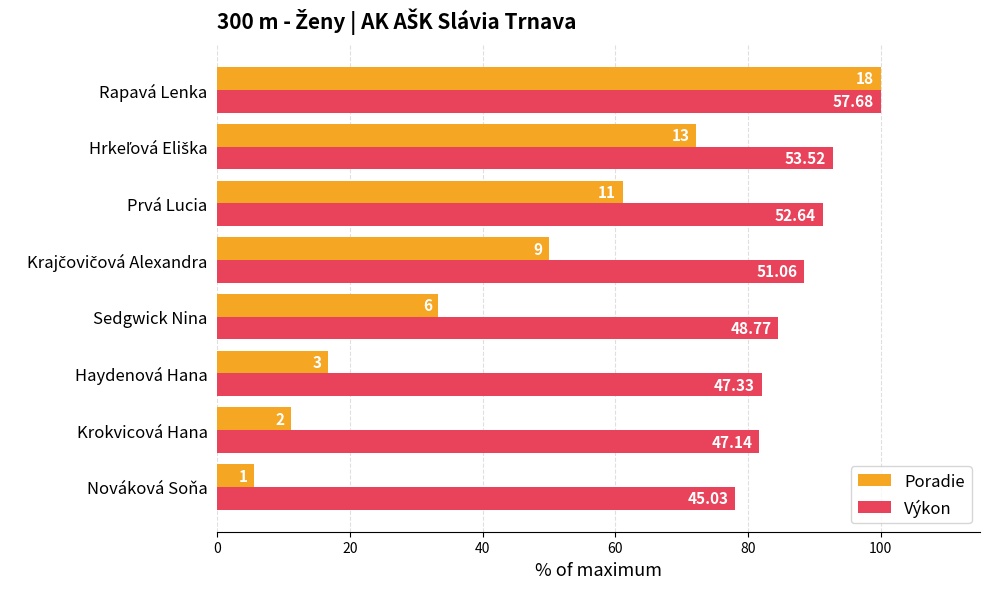

List the series in order of their peak value, highest first.

Poradie, Výkon